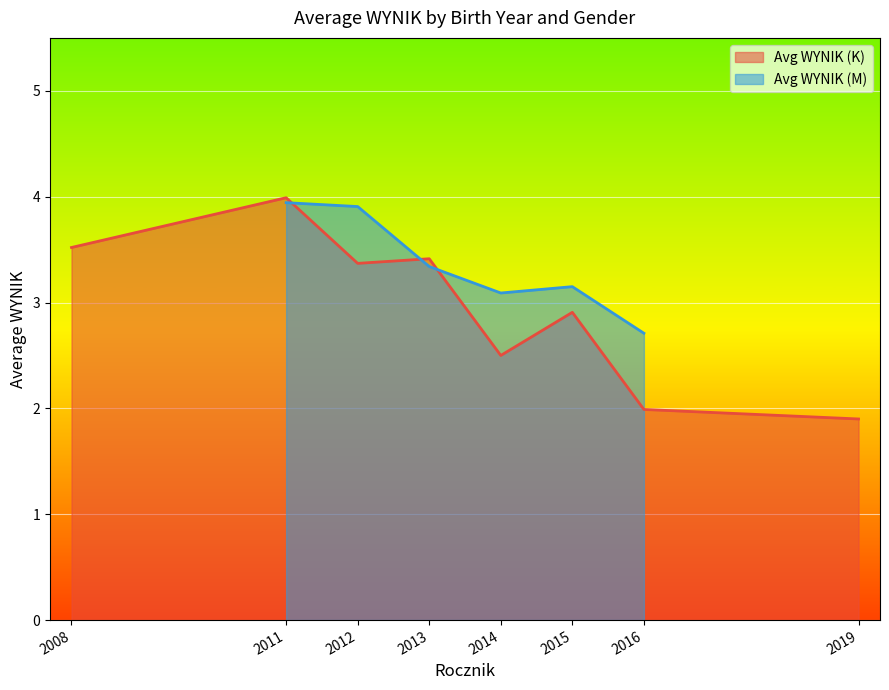

What is the sum of the Avg WYNIK (M) values at 2008 and 2014?

3.2